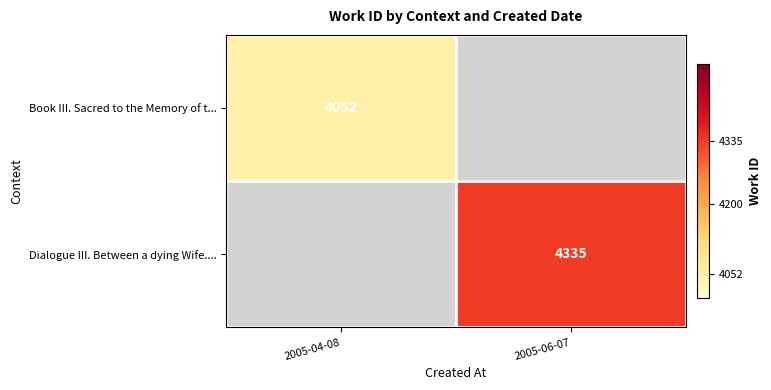

What is the greatest value displayed?

4335.0